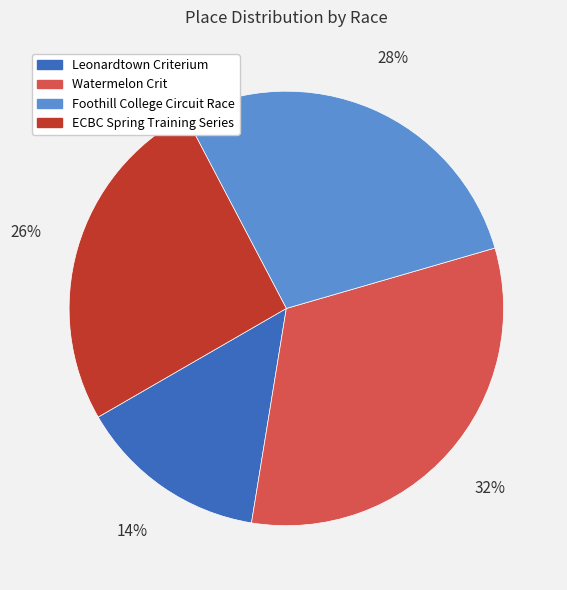

Is the sum of Foothill College Circuit Race and Watermelon Crit greater than half?

Yes